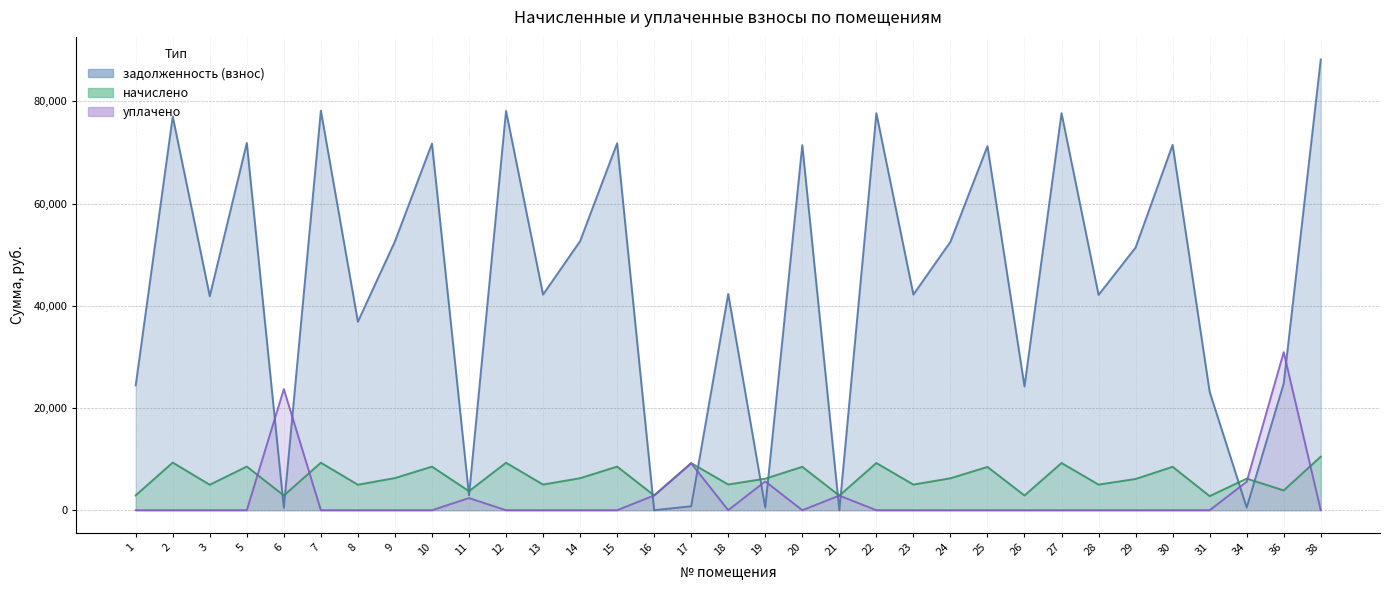

Rank the series by their maximum value, from highest to lowest.

задолженность (взнос), уплачено, начислено